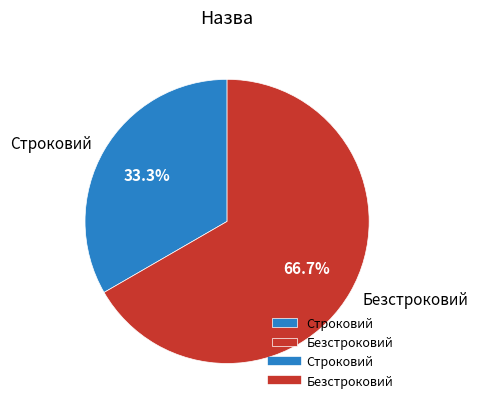

Combined, what portion of the pie is Строковий and Безстроковий?

100.0%